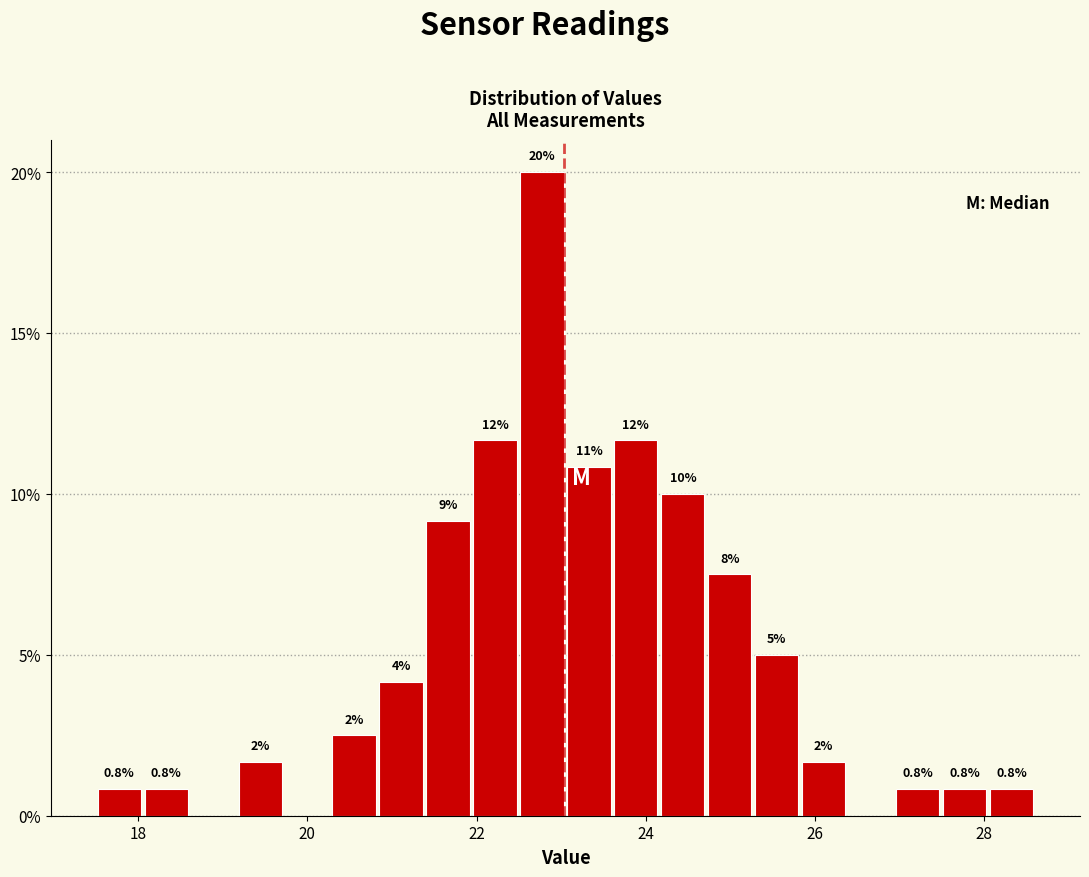

Read against the x-axis, roughly where is the centre of the tallest bar?

22.8